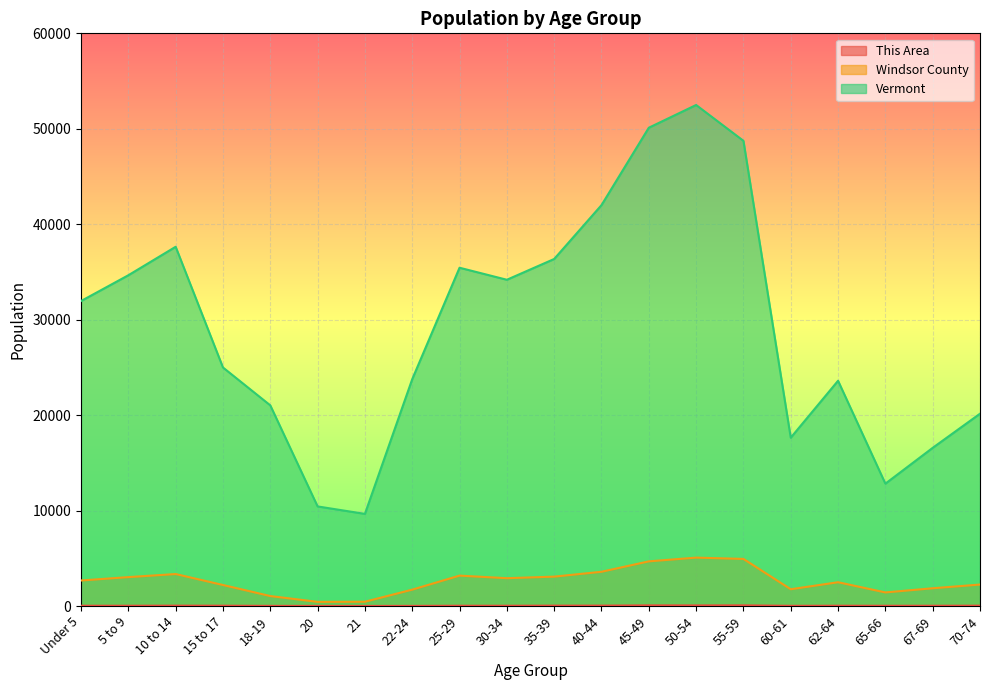

Which category has the lowest value in the Windsor County series?

20